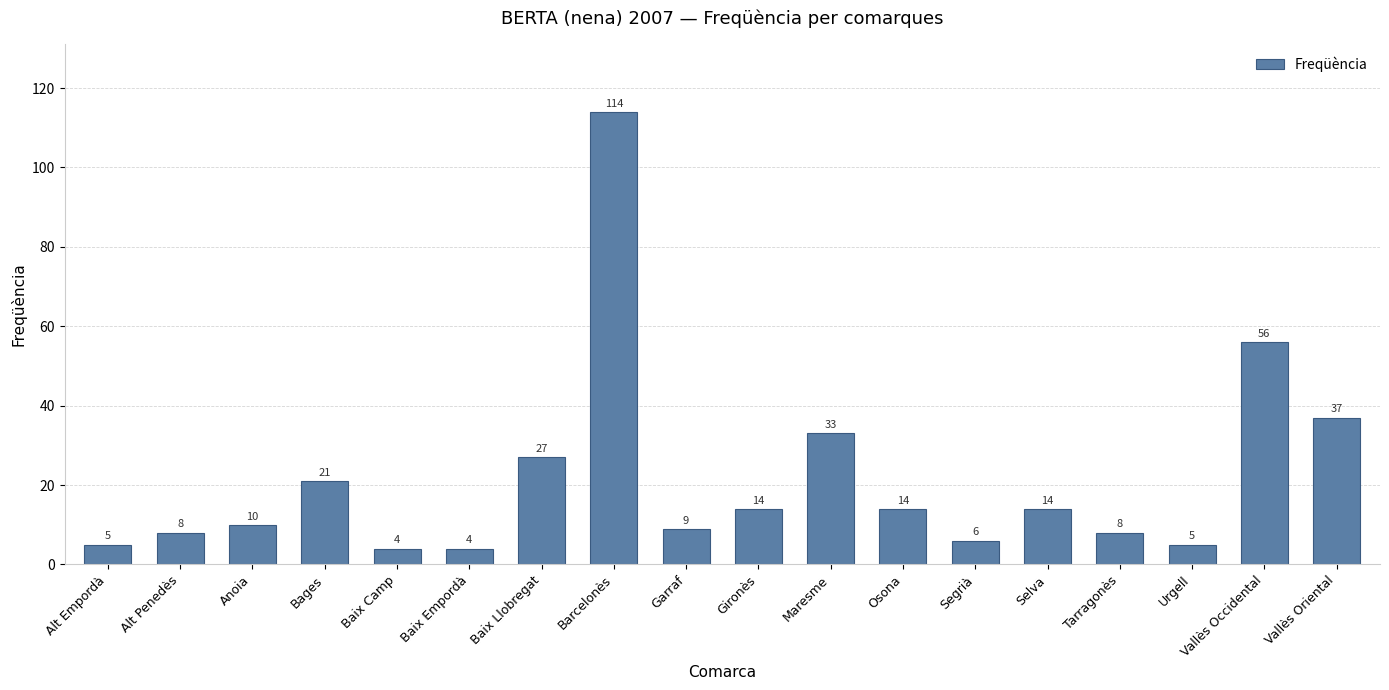

What is the label of the 9th bar from the right?

Gironès